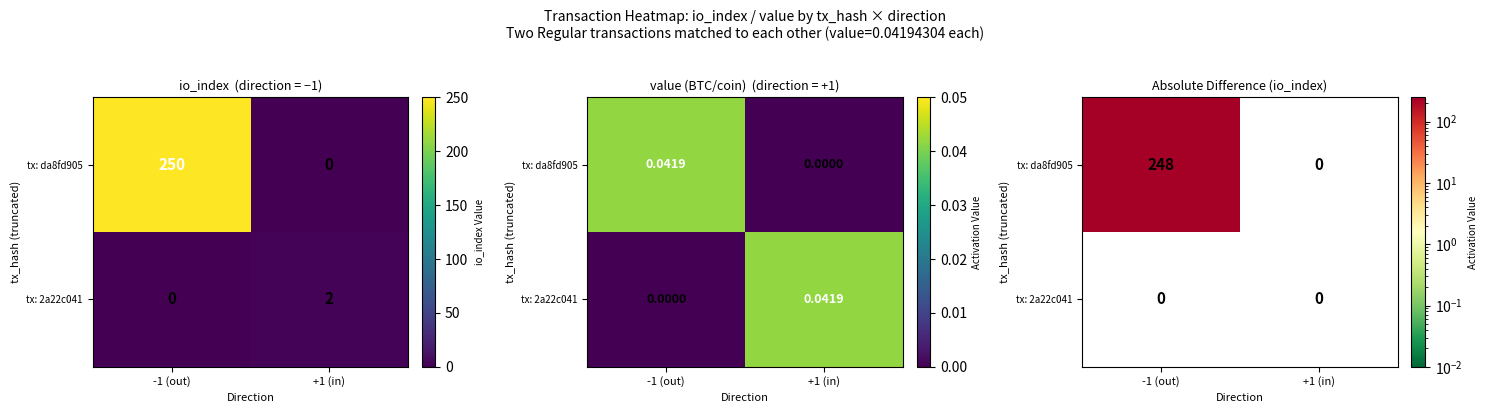

What is the spread (max minus min) of values at -1 (out)?

248